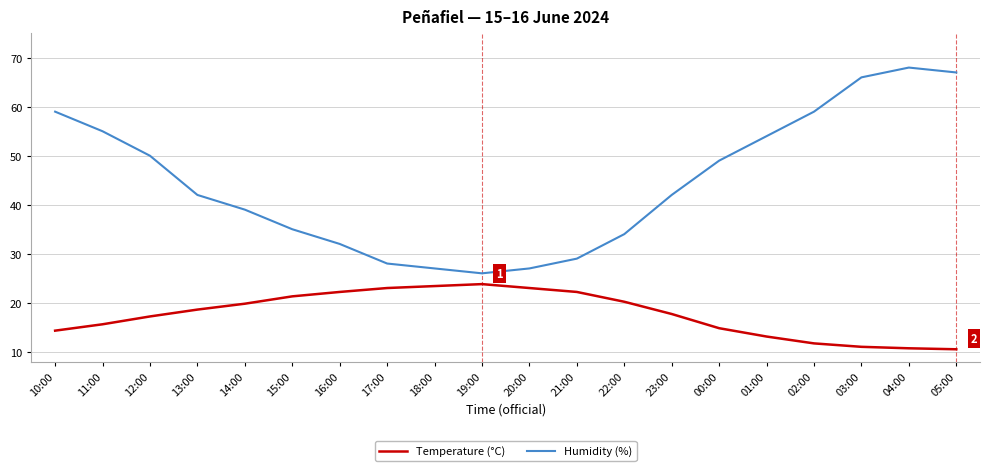

List the series in order of their overall mean, lowest first.

Temperature (°C), Humidity (%)